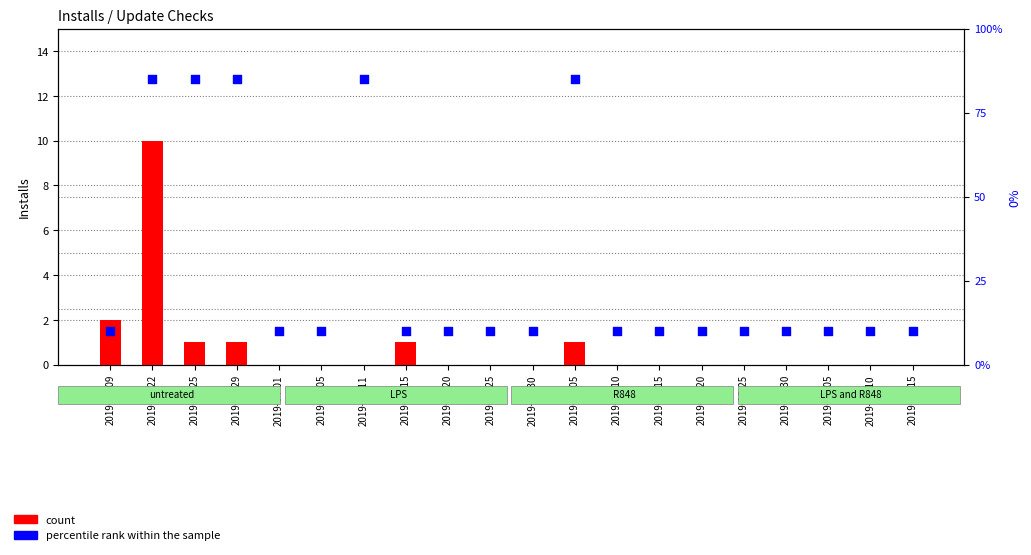

What is the total value across all series at 2019-05-20?

10